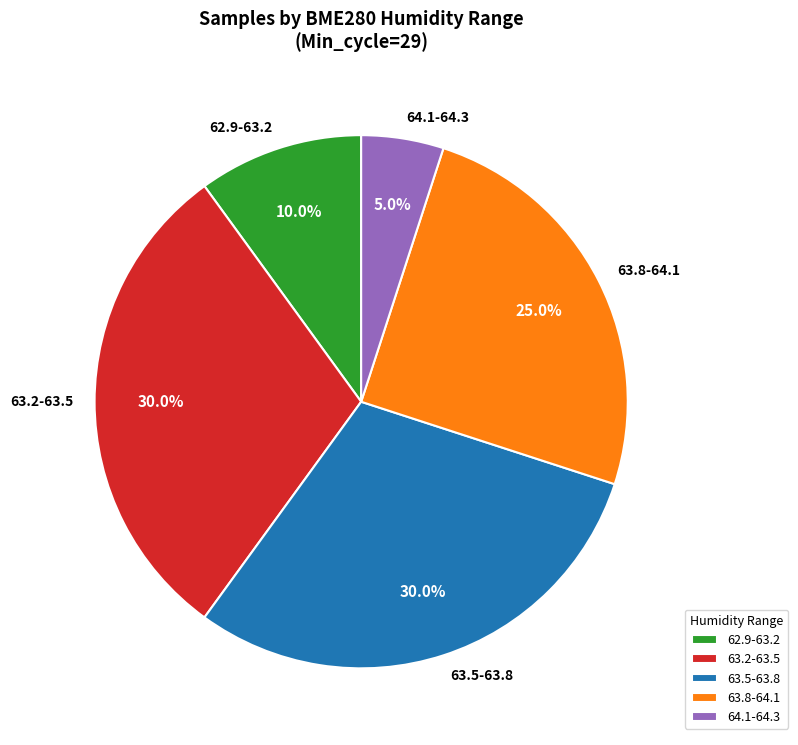

Between 62.9-63.2 and 63.5-63.8, which is larger?

63.5-63.8